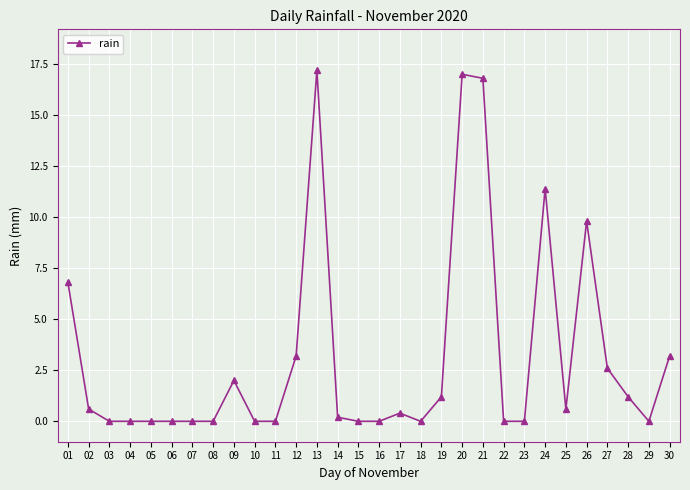

The chart shows a value of -8.4 at 10. True or false?

False